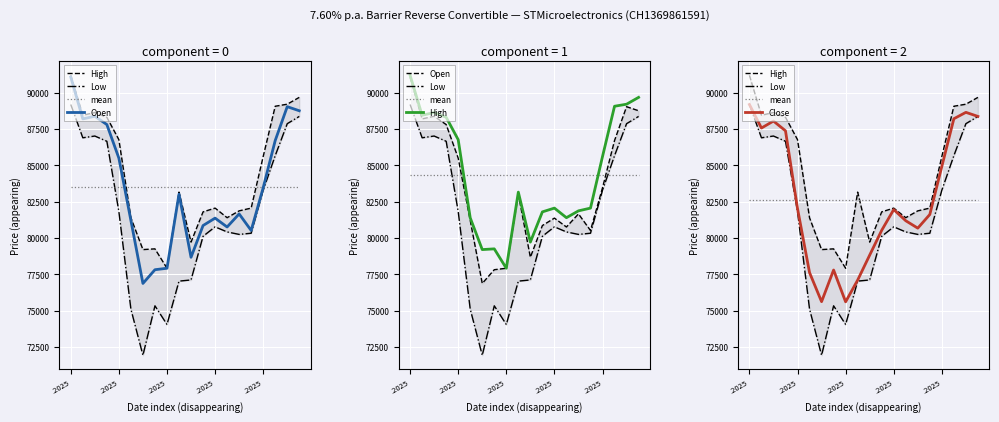

True or false: mean and Close cross at least once.

True